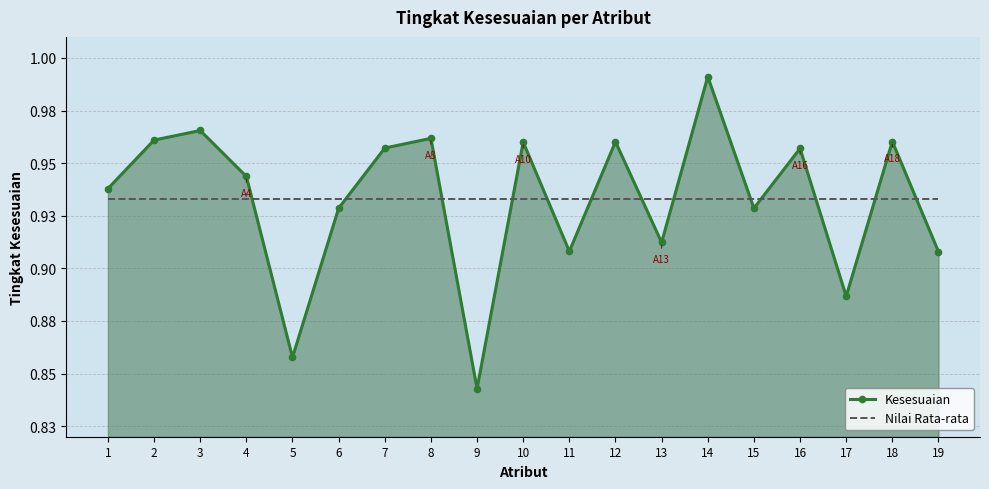

Which series has the largest range (max minus min)?

Kesesuaian